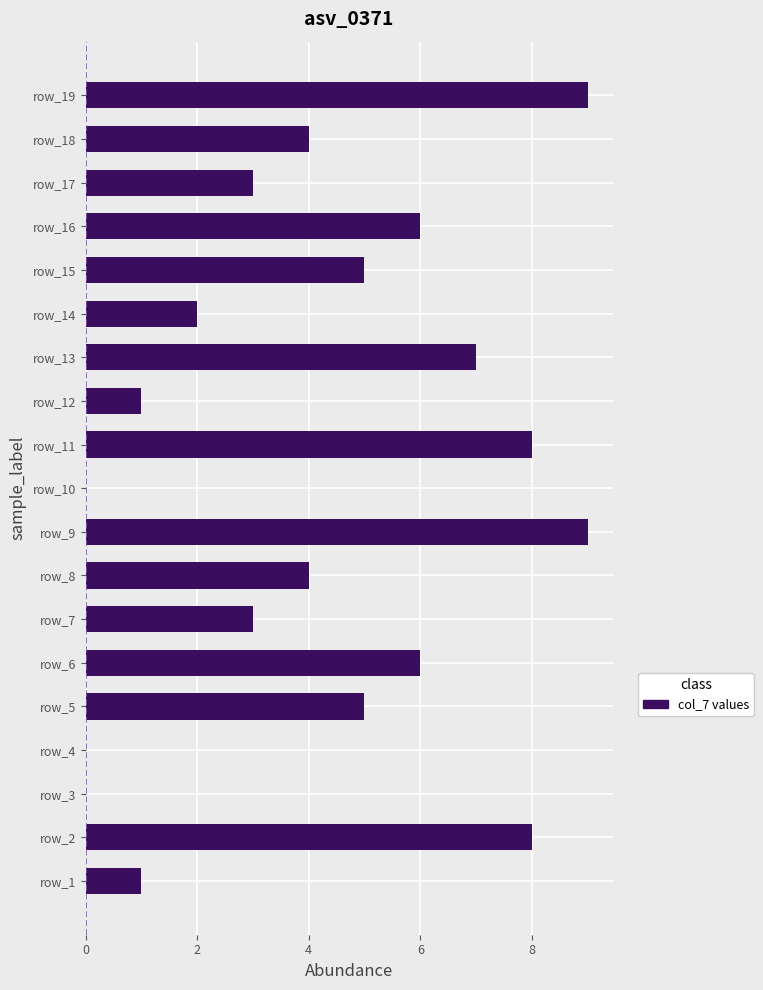

Reading top to bottom, list all the values displayed in this chart.

row_19=9	row_18=4	row_17=3	row_16=6	row_15=5	row_14=2	row_13=7	row_12=1	row_11=8	row_10=0	row_9=9	row_8=4	row_7=3	row_6=6	row_5=5	row_4=0	row_3=0	row_2=8	row_1=1